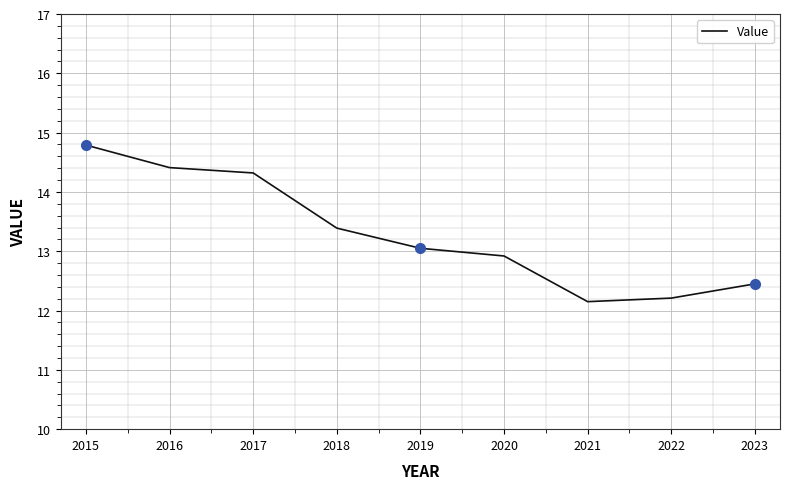

What is the change in value from 2018 to 2020?

-0.5